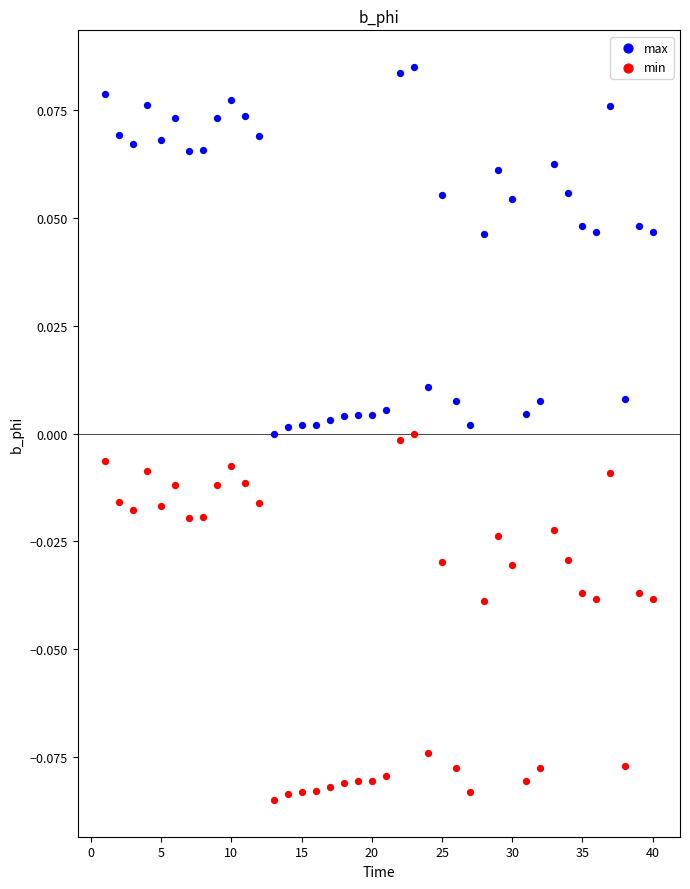

What are all the series names shown in the legend?

max, min